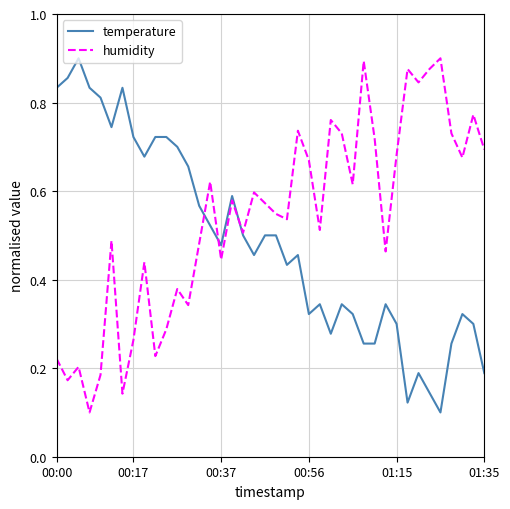

Rank the series by their average value, from lowest to highest.

temperature, humidity